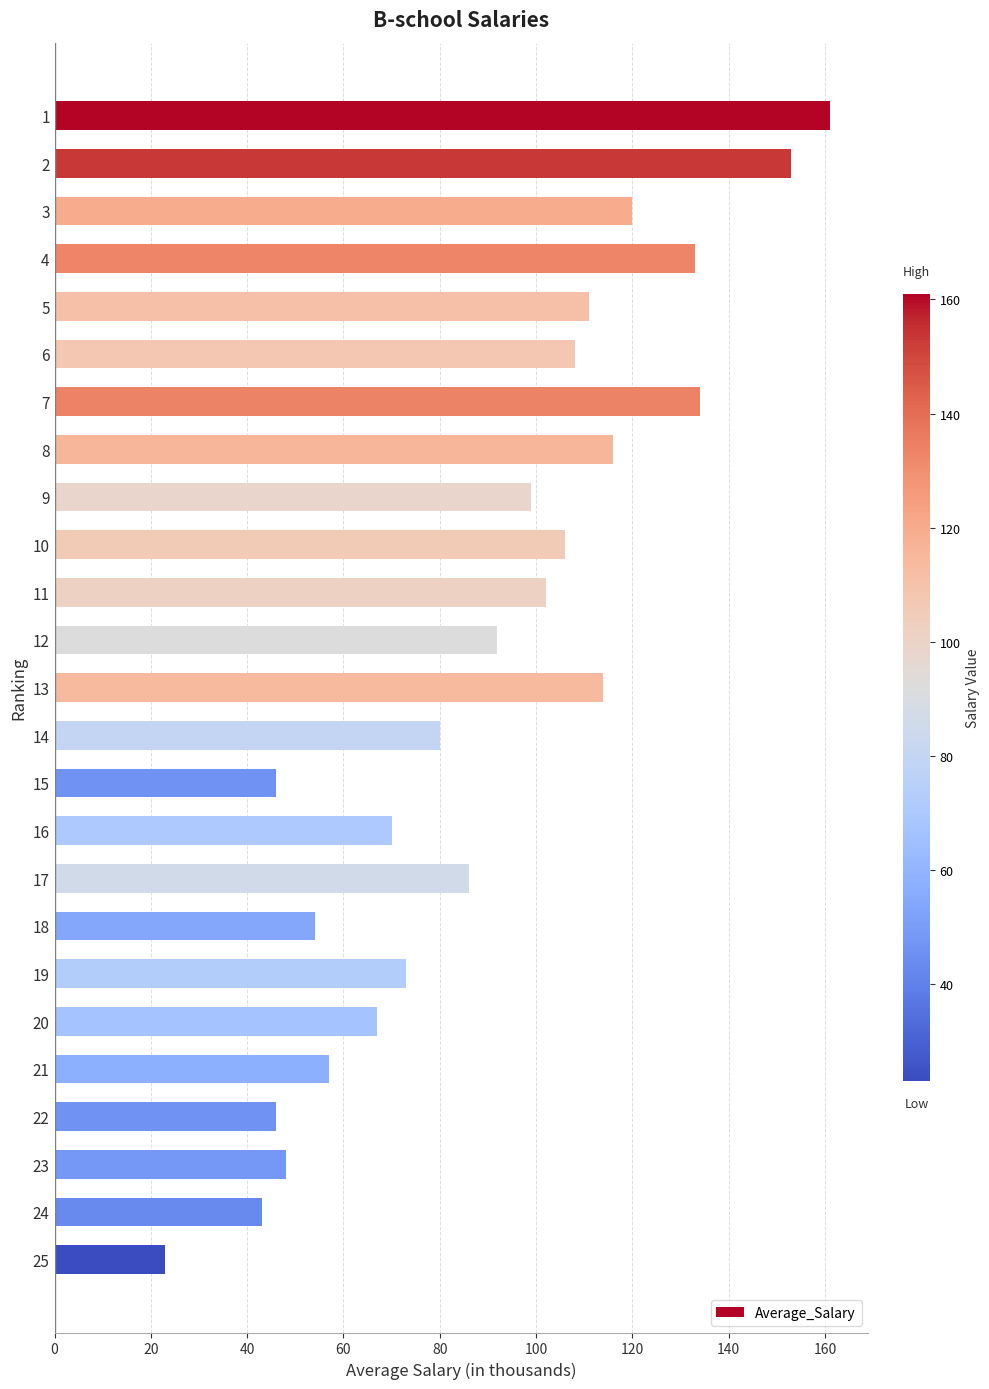

What is the difference between the second highest and second lowest values?

110